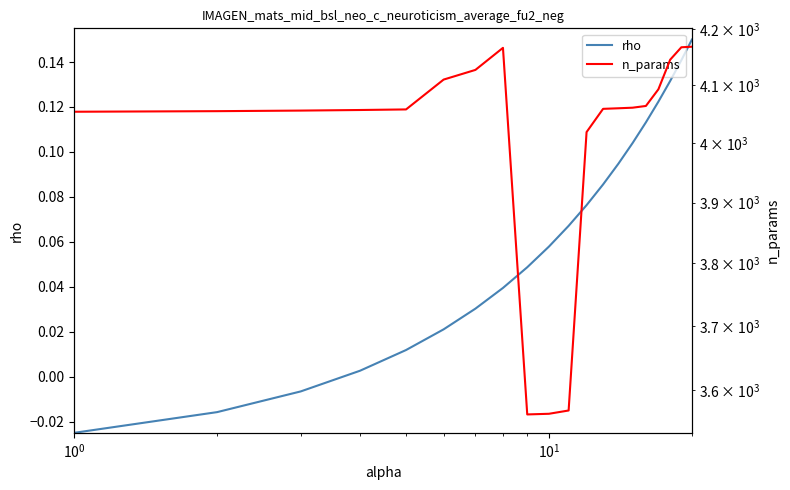

How many data points in n_params are less than 4060?

10